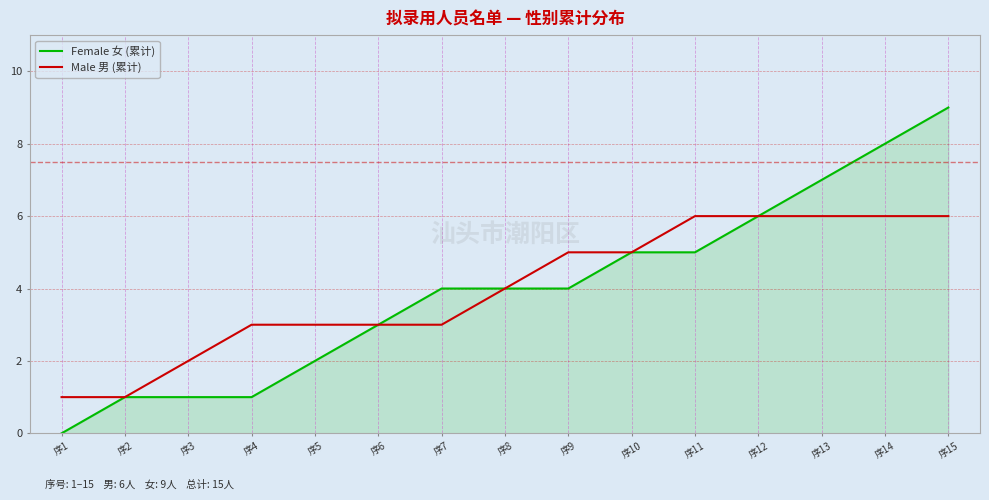

List the series in order of their peak value, highest first.

Female 女 (累计), Male 男 (累计)